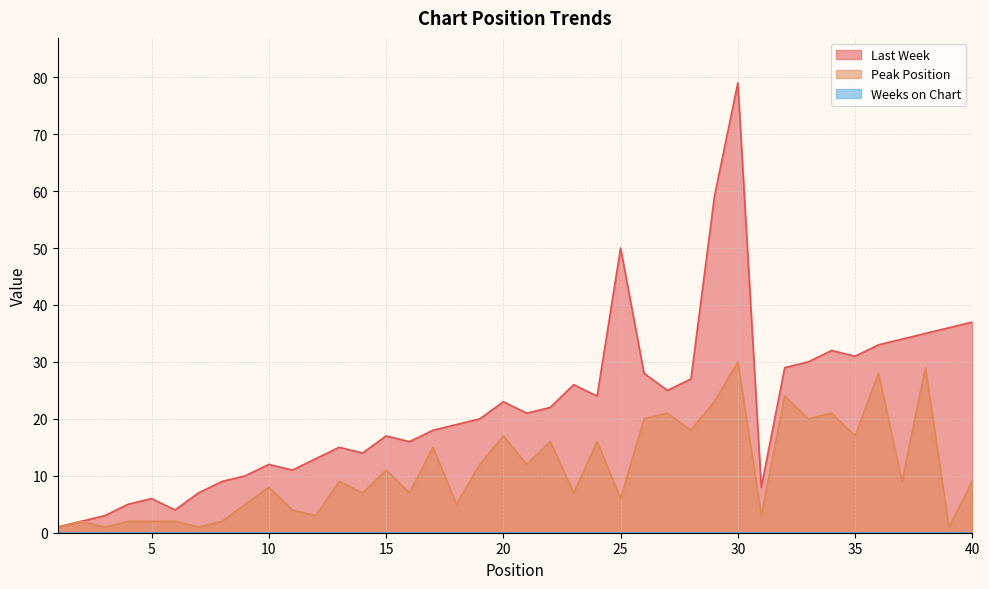

True or false: Peak Position and Last Week cross at least once.

False